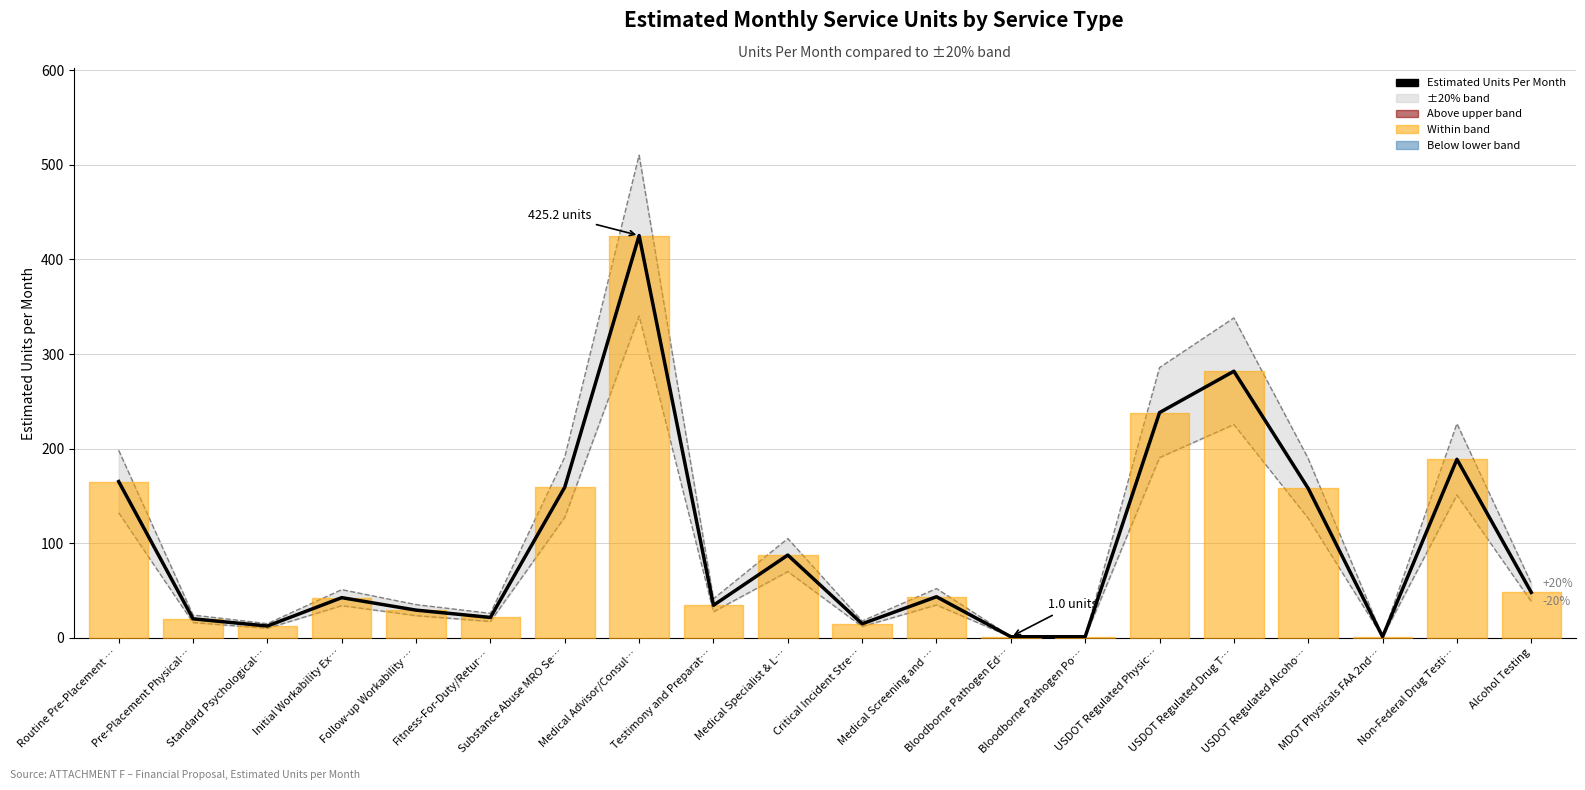

How many points are lower than both their immediate neighbors (excluding endpoints)?

5